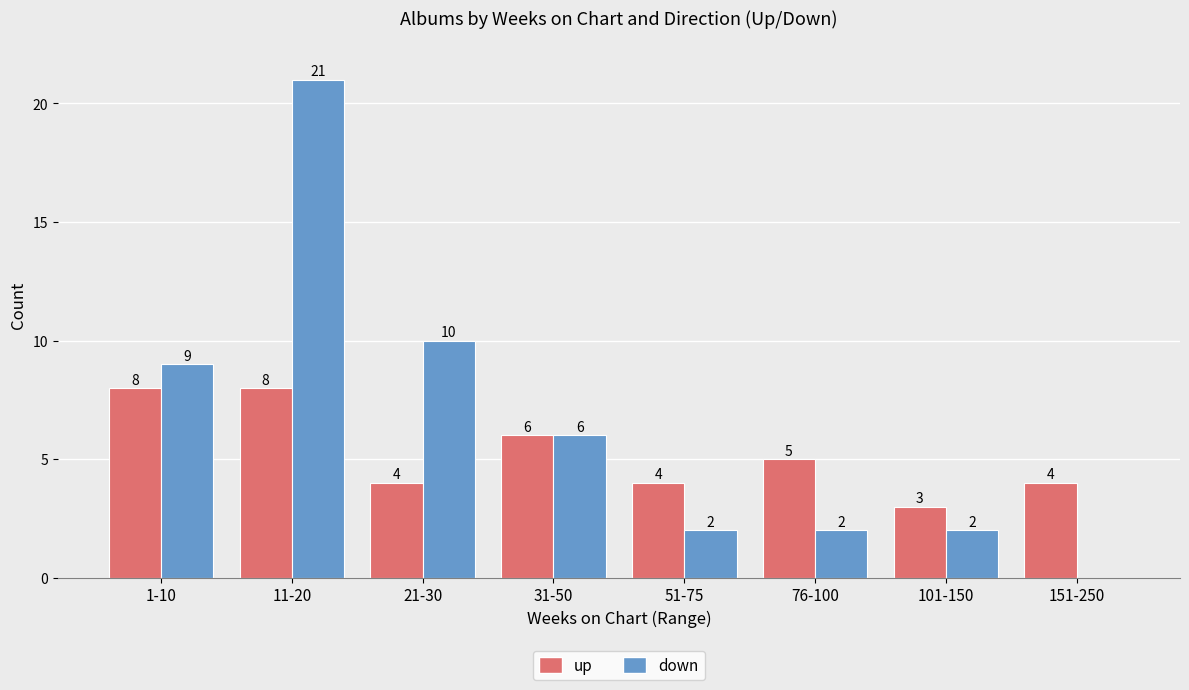

Reading left to right, list all the values displayed in this chart.

up: 1-10=8	11-20=8	21-30=4	31-50=6	51-75=4	76-100=5	101-150=3	151-250=4
down: 1-10=9	11-20=21	21-30=10	31-50=6	51-75=2	76-100=2	101-150=2	151-250=0